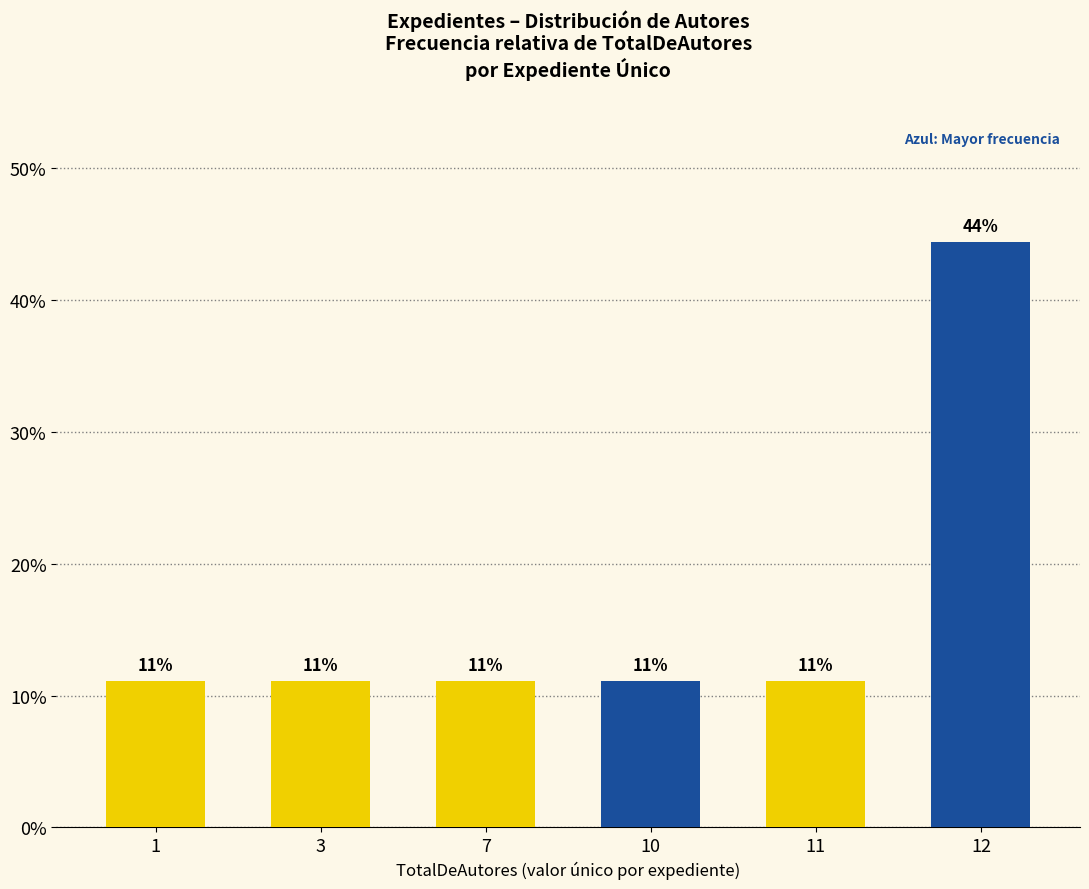

Is it true that the value at 3 is 11.1?

True